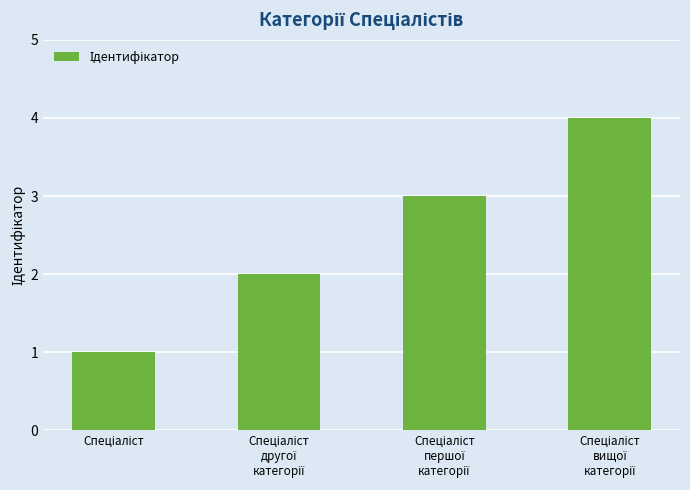

What is the sum of all values?

10